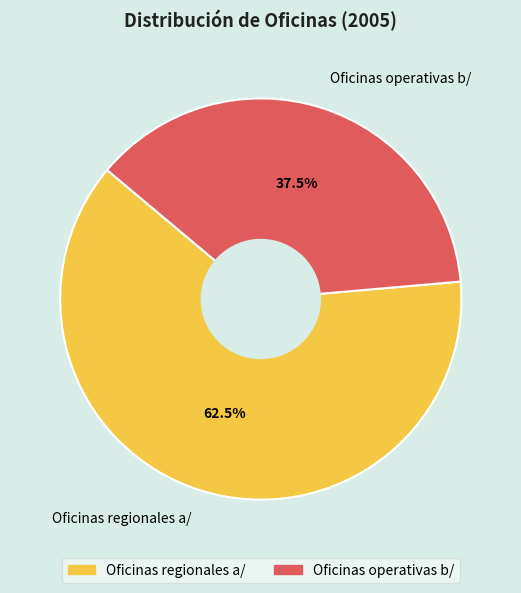

How many segments does this pie chart have?

2